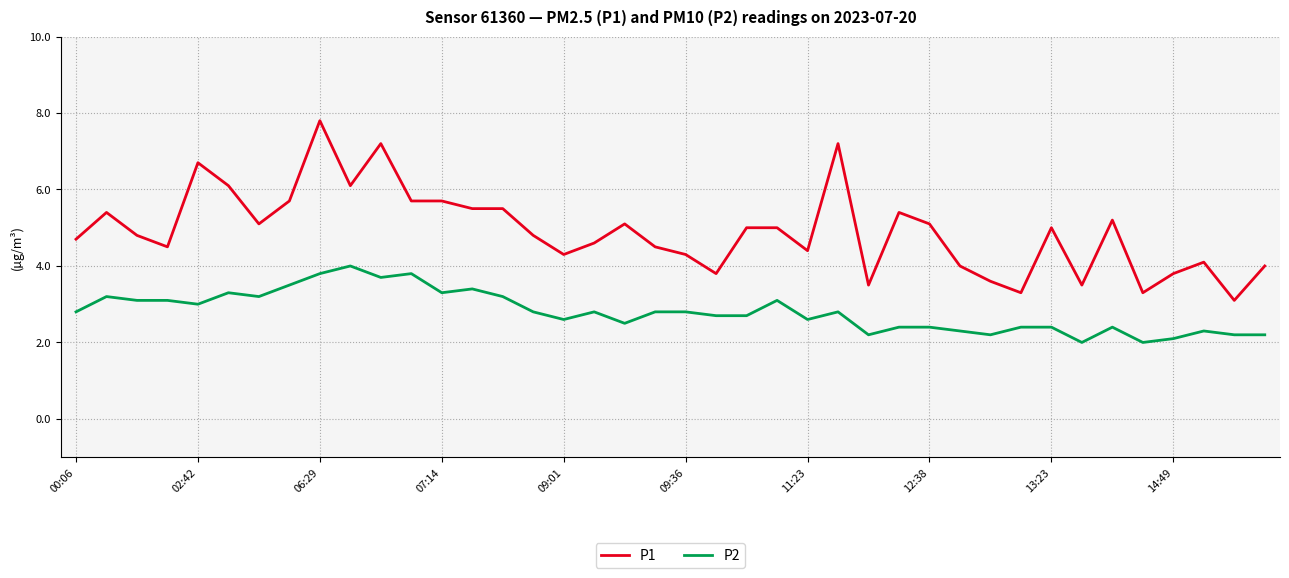

What is the difference between the maximum and minimum values in the P1 series?

4.7